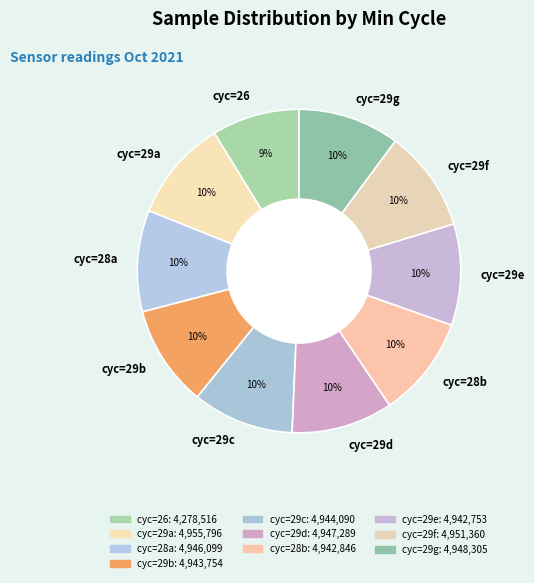

Approximately how many times larger is the value at cyc=28b compared to cyc=29b?

1.0